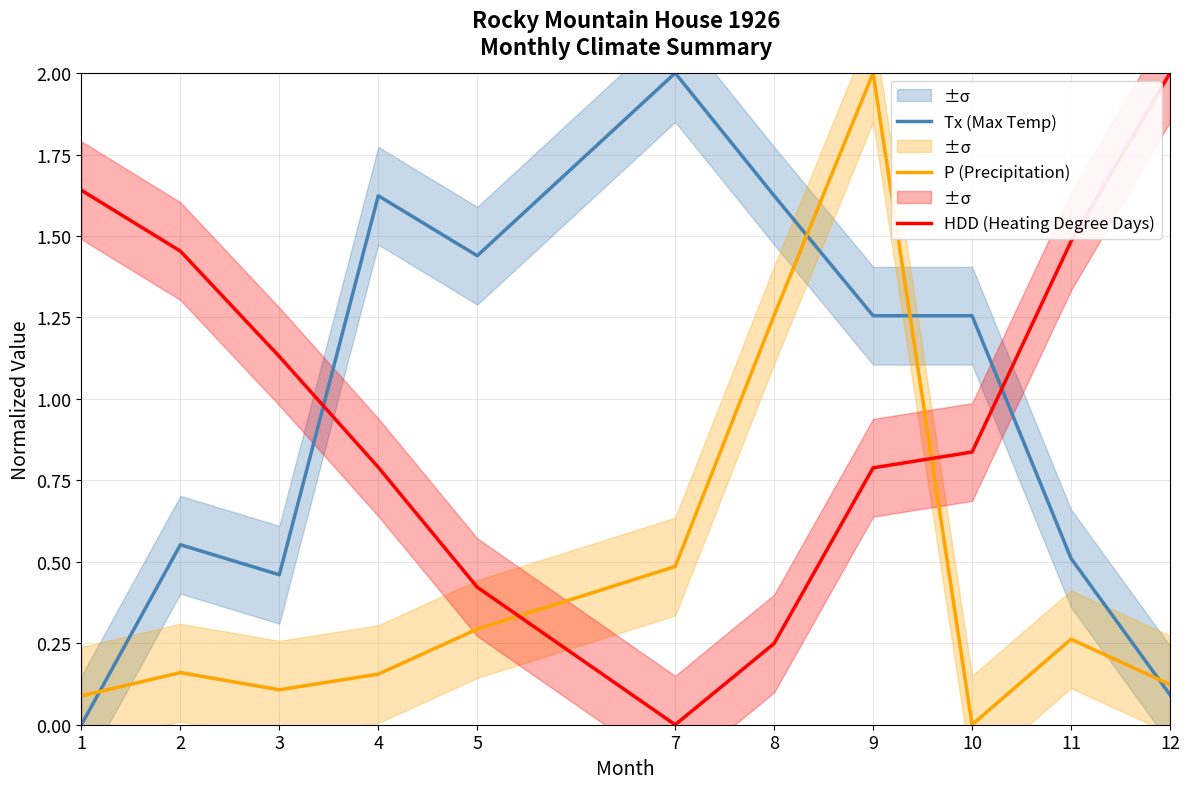

At which label does Tx (Max Temp) first exceed 1?

4